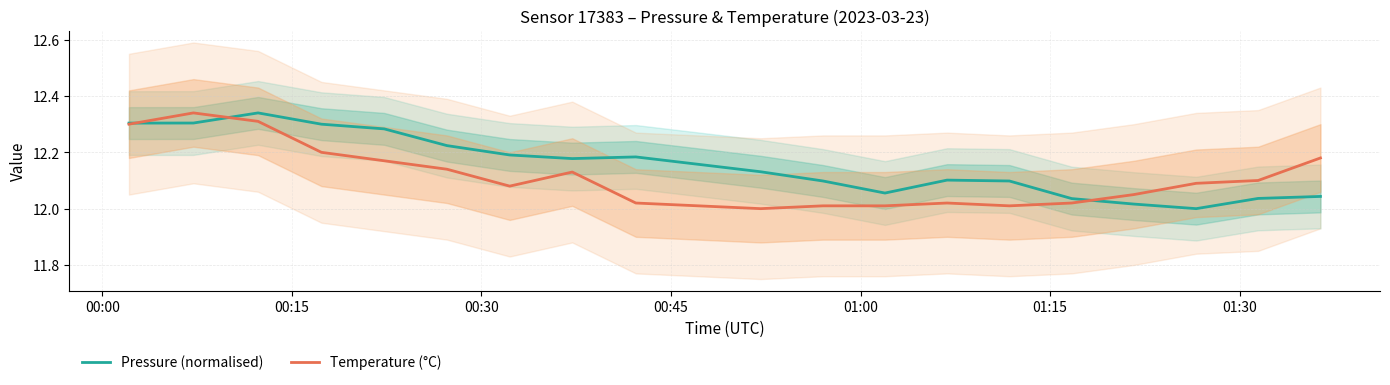

Does the chart display data point markers on the line(s)?

No